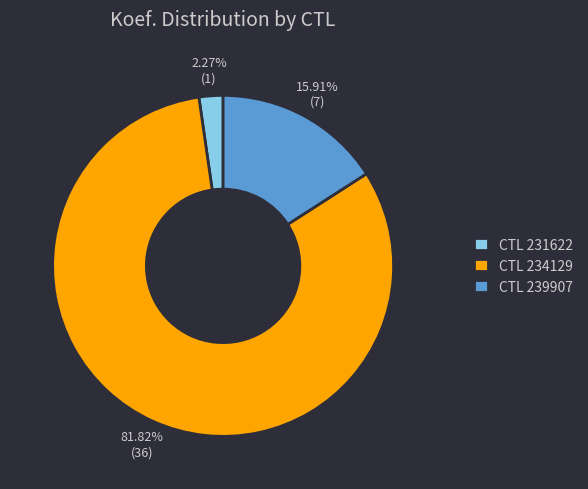

Does CTL 231622 account for over 50% of the chart?

No